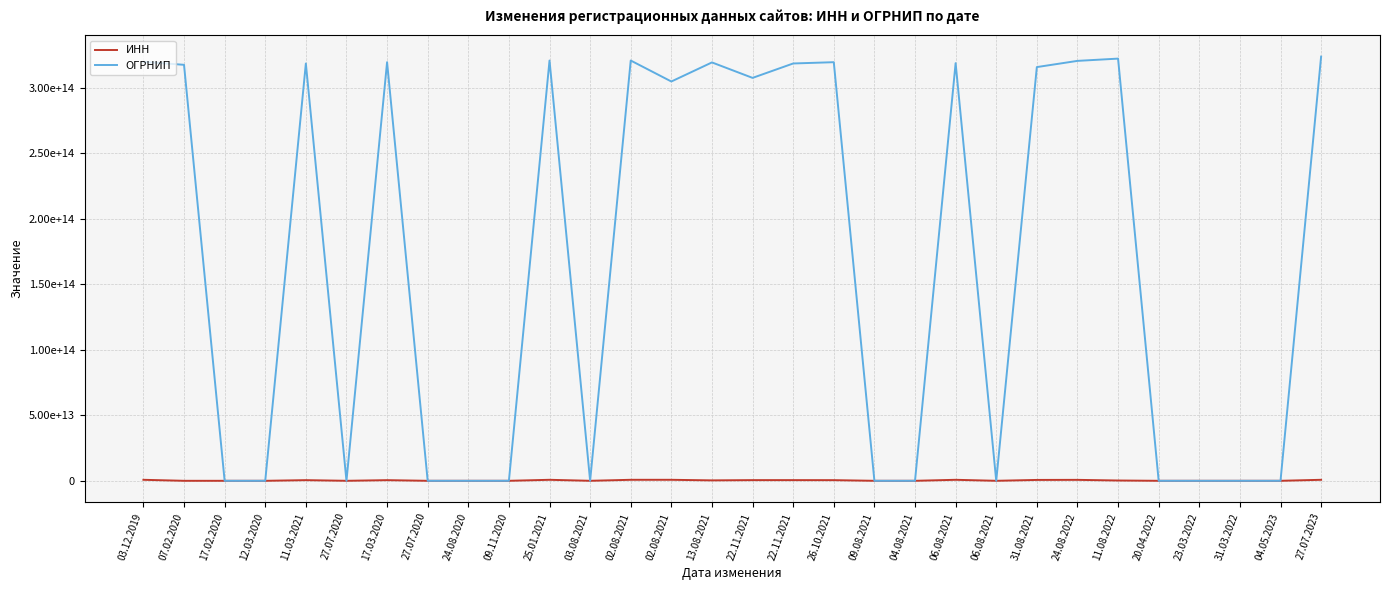

True or false: ИНН and ОГРНИП cross at least once.

True